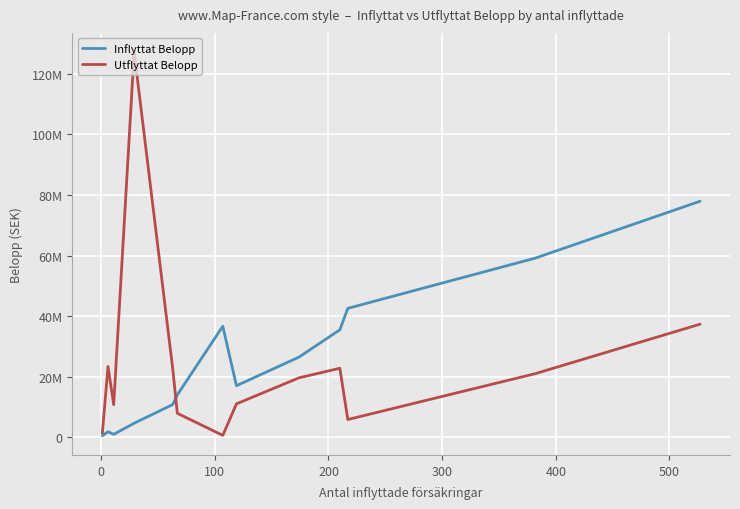

Is this an area chart (filled region under the line)?

No